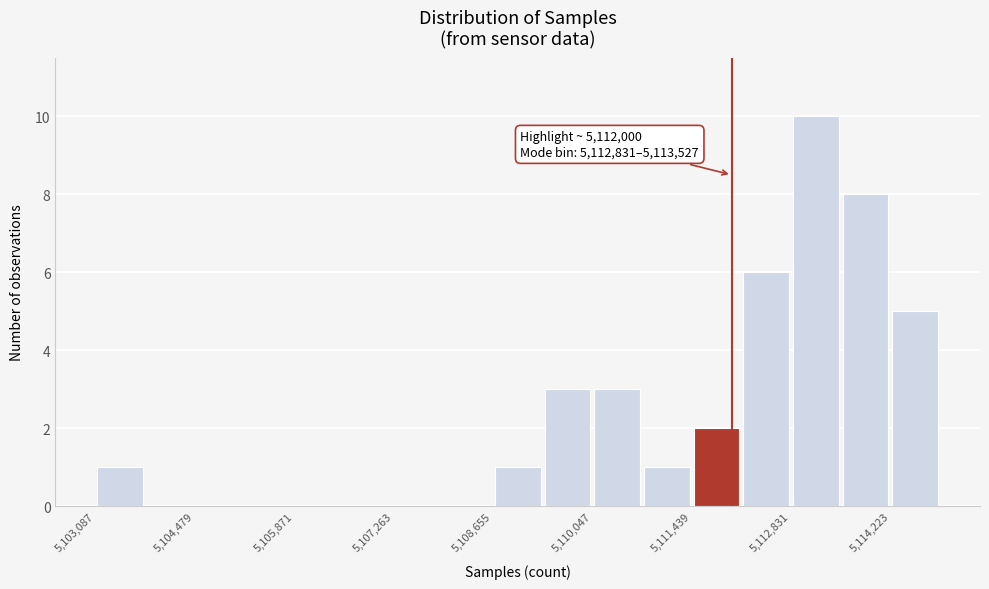

Read against the x-axis, roughly where is the centre of the tallest bar?

5113200